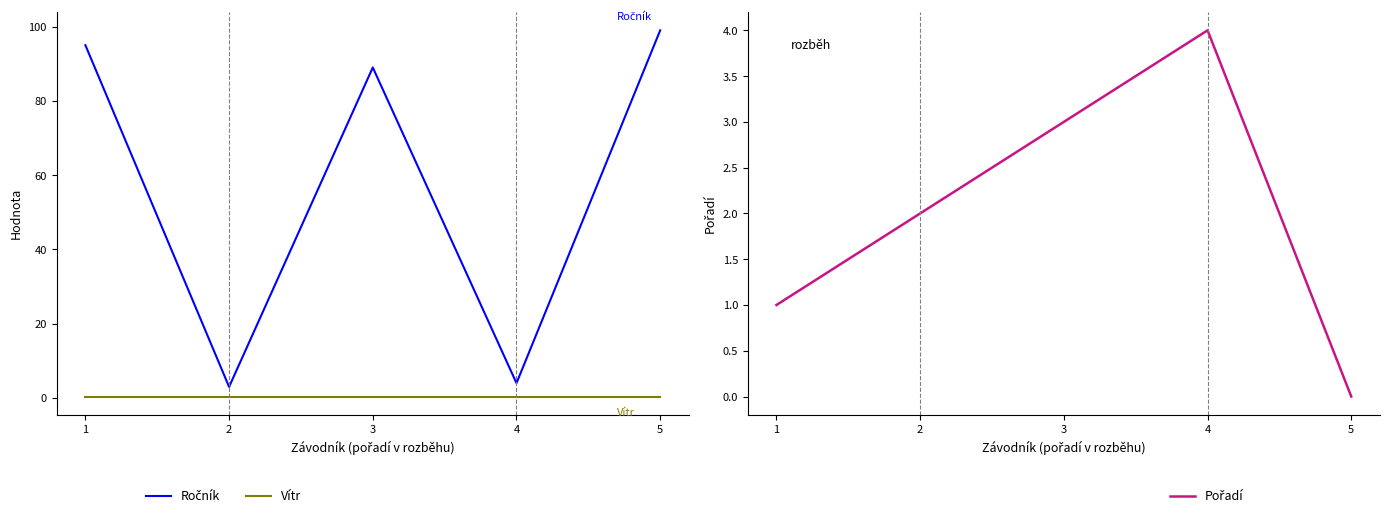

What is the value of the Pořadí point at the 2nd from the left?

2.0